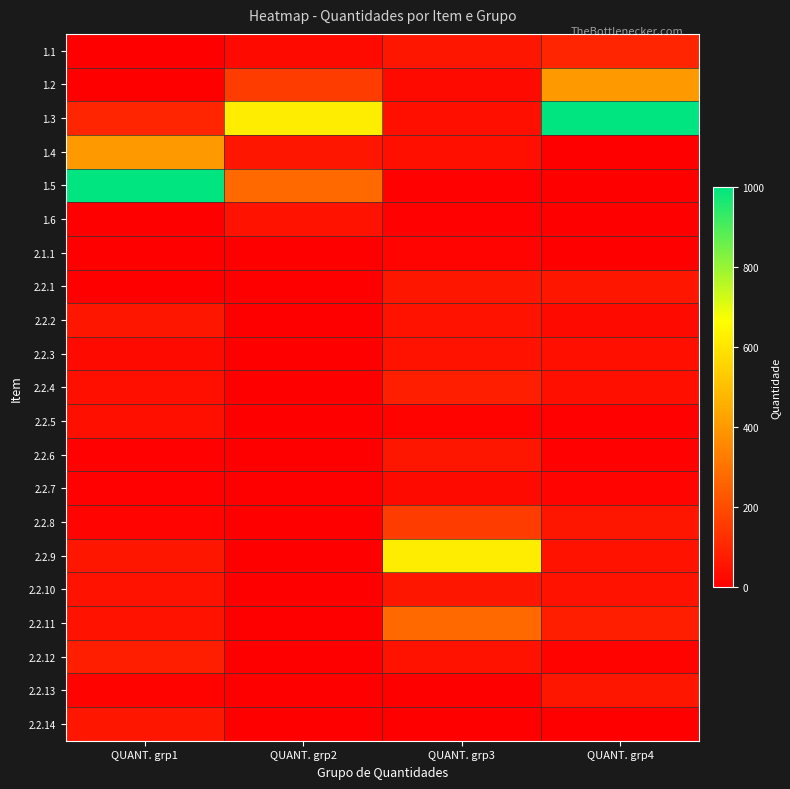

At which category is the sum across all series the highest?

QUANT. grp1